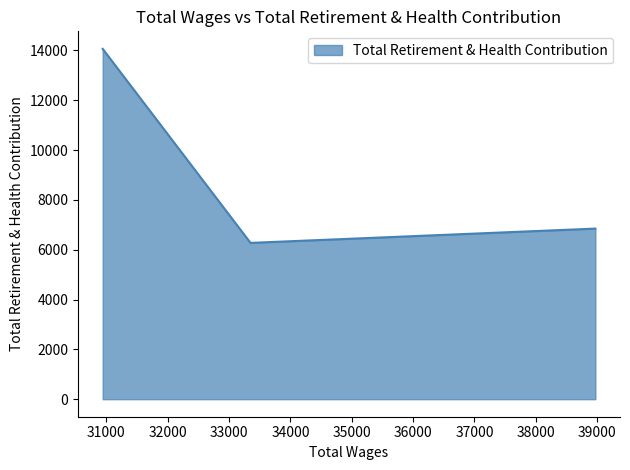

The chart shows a value of 6275 at 33349.0. True or false?

True